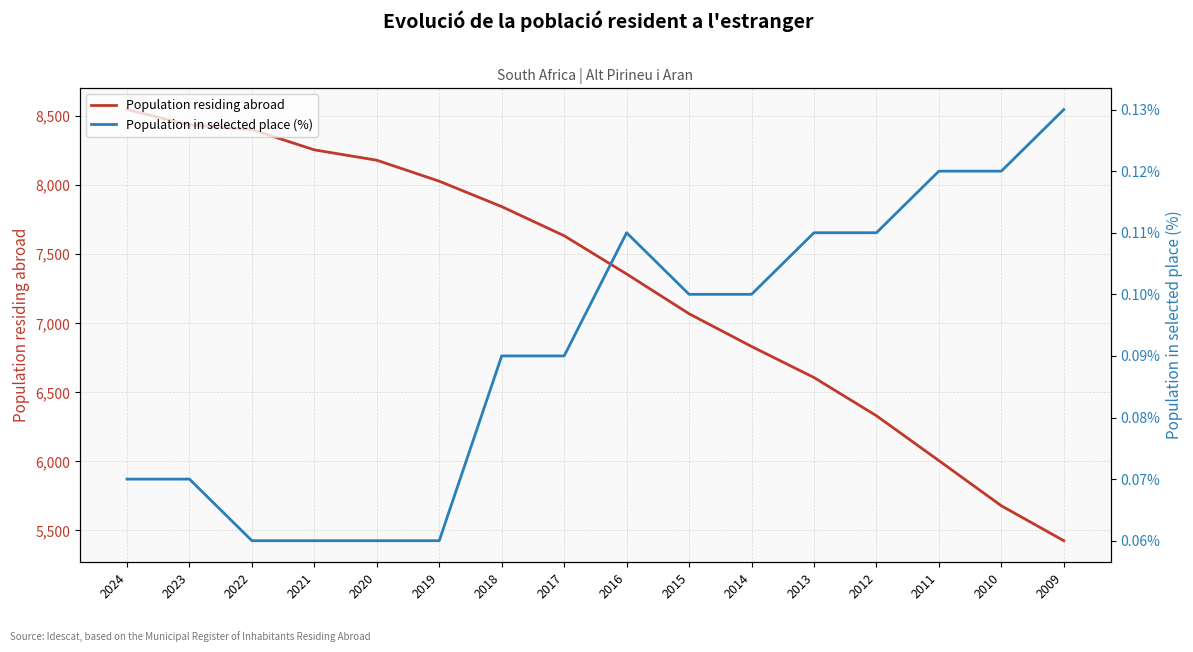

What is the total value across all series at 2013?

6607.1